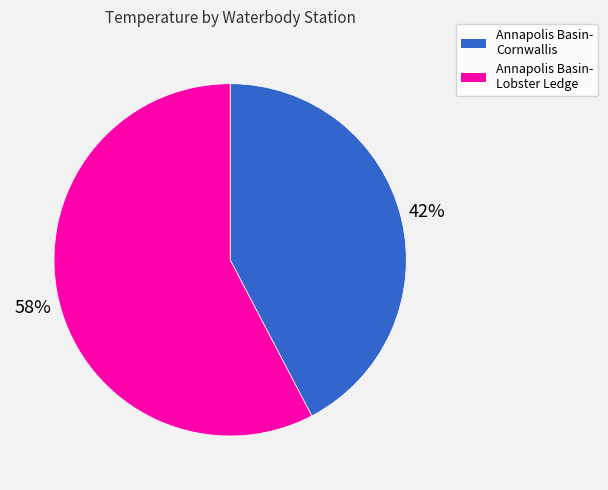

To the nearest percent, what is the average slice percentage?

50%